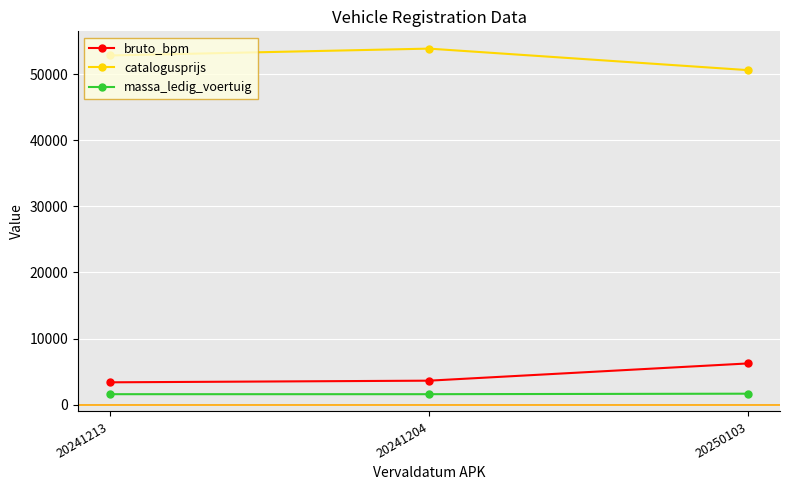

Is the value of catalogusprijs at 20241213 greater than the value of massa_ledig_voertuig at 20241204?

Yes